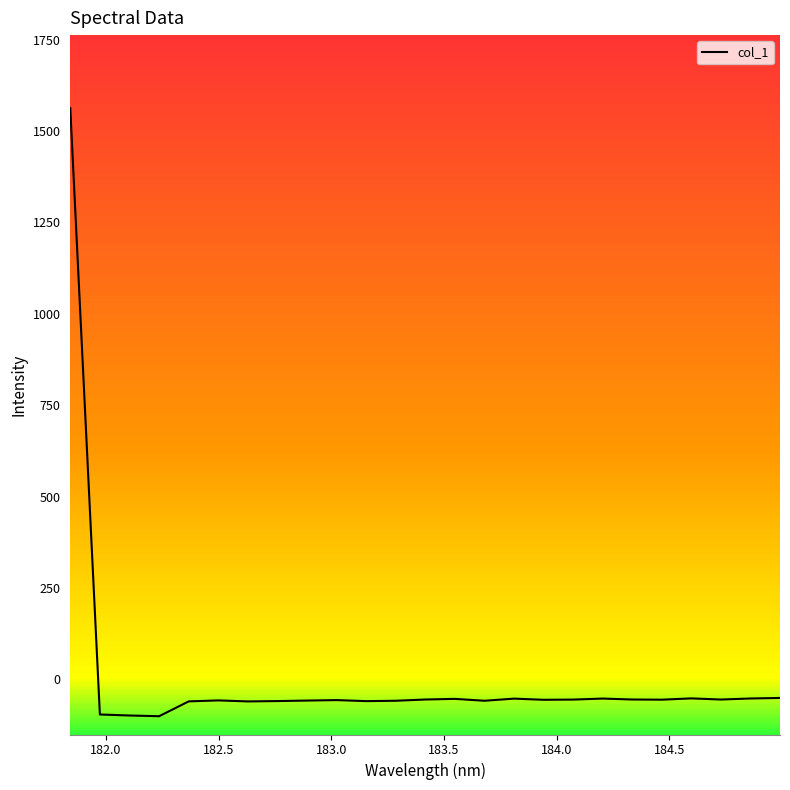

What is the smallest value displayed?

-100.6